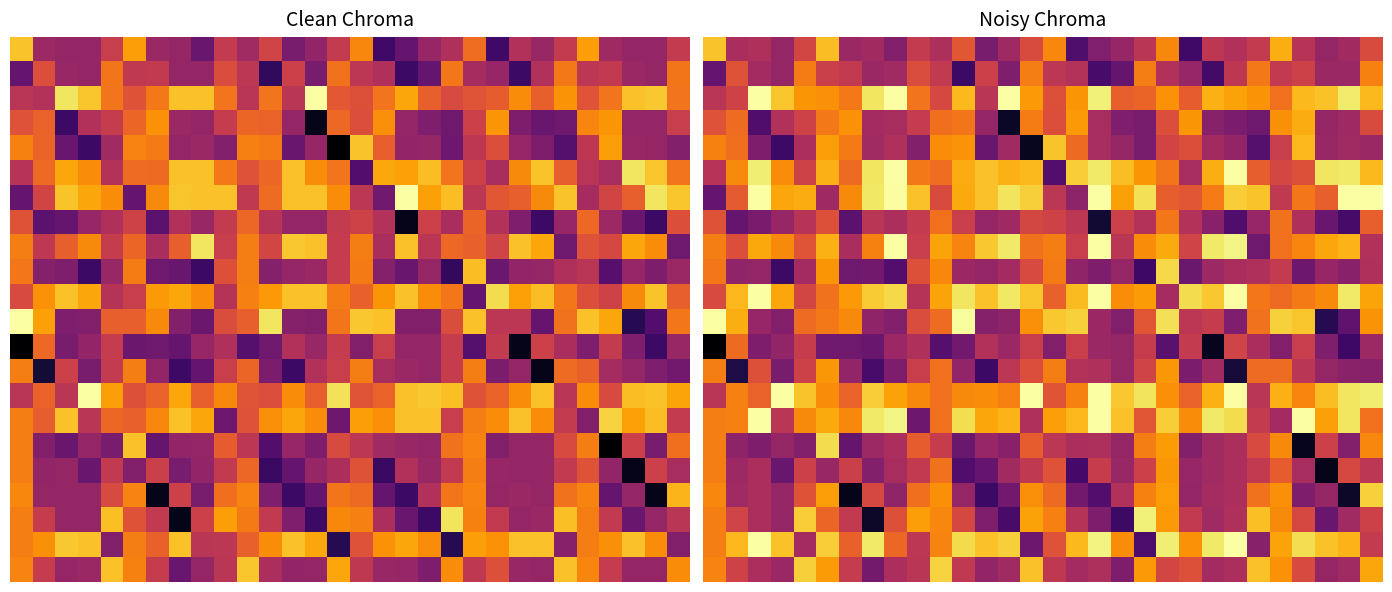

At how many categories does at least one series exceed 0?

30